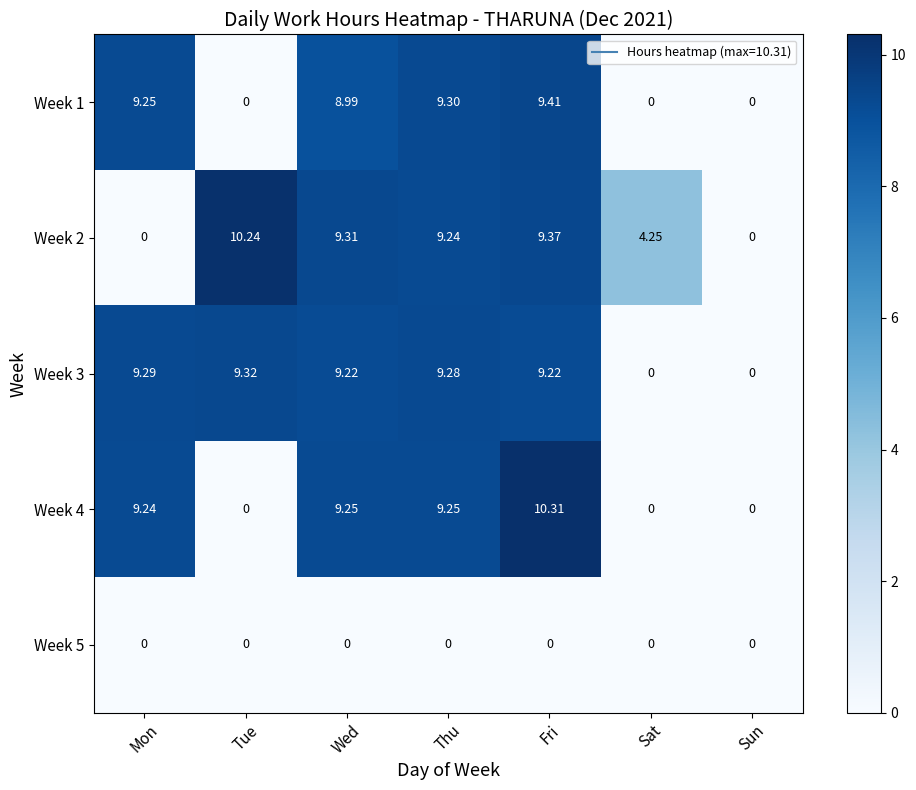

At which category is the sum across all series the highest?

Fri